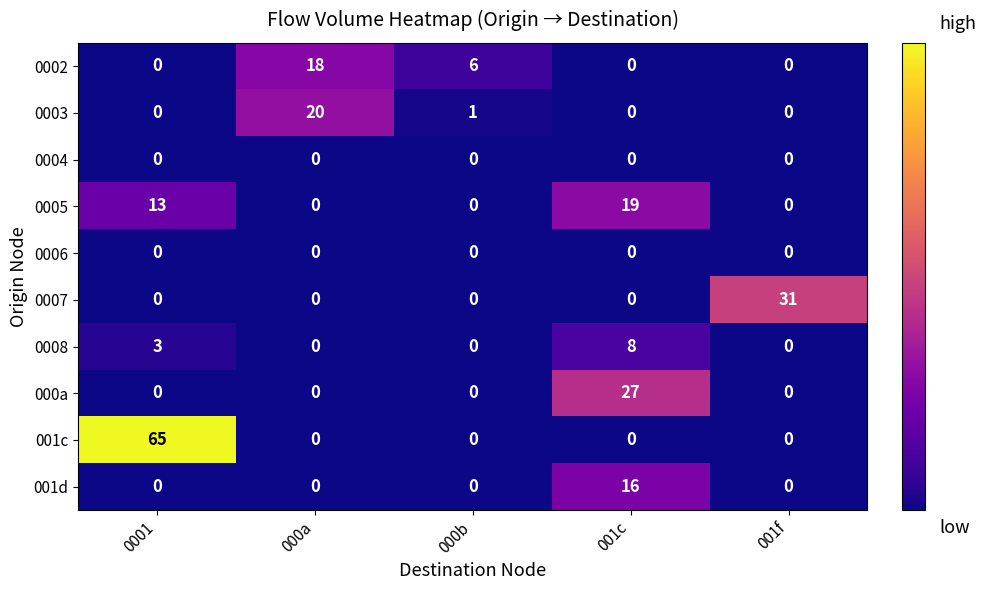

True or false: 0007 has a value of 0 at 000b.

True